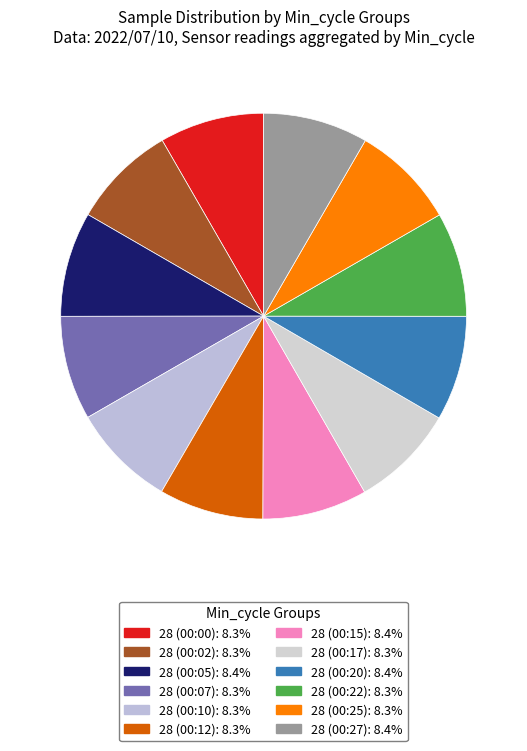

Combined, what portion of the pie is 28 (00:02) and 28 (00:17)?

16.7%